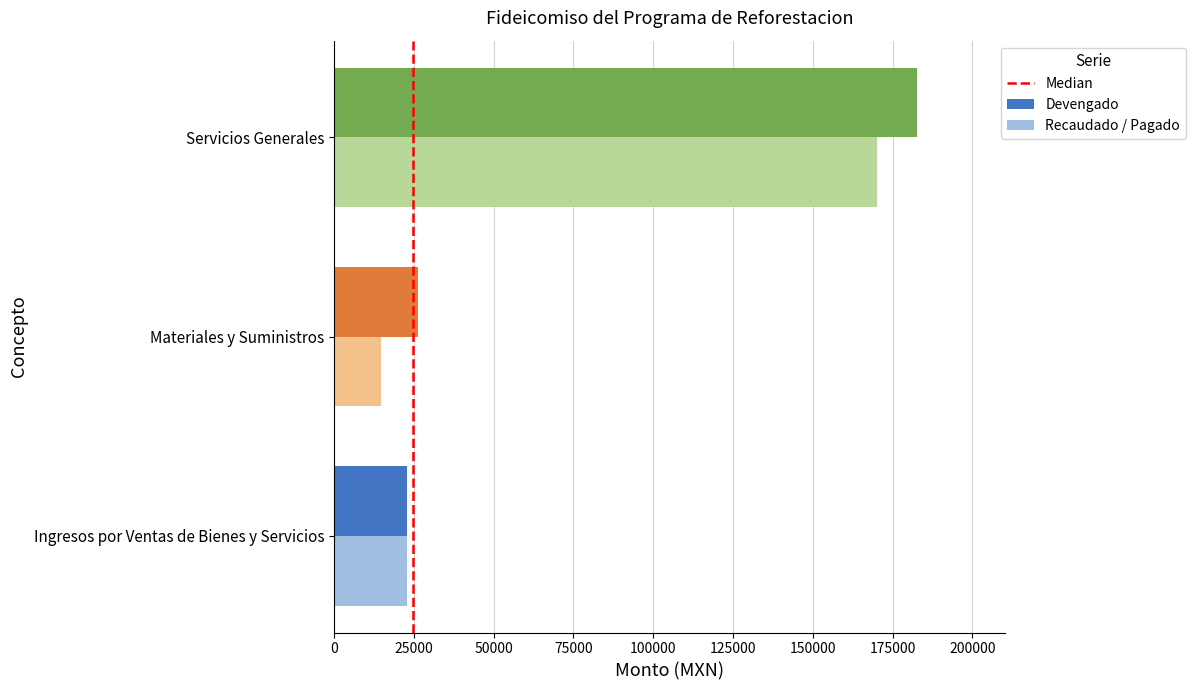

What is the average value of the Recaudado / Pagado series?

69175.4